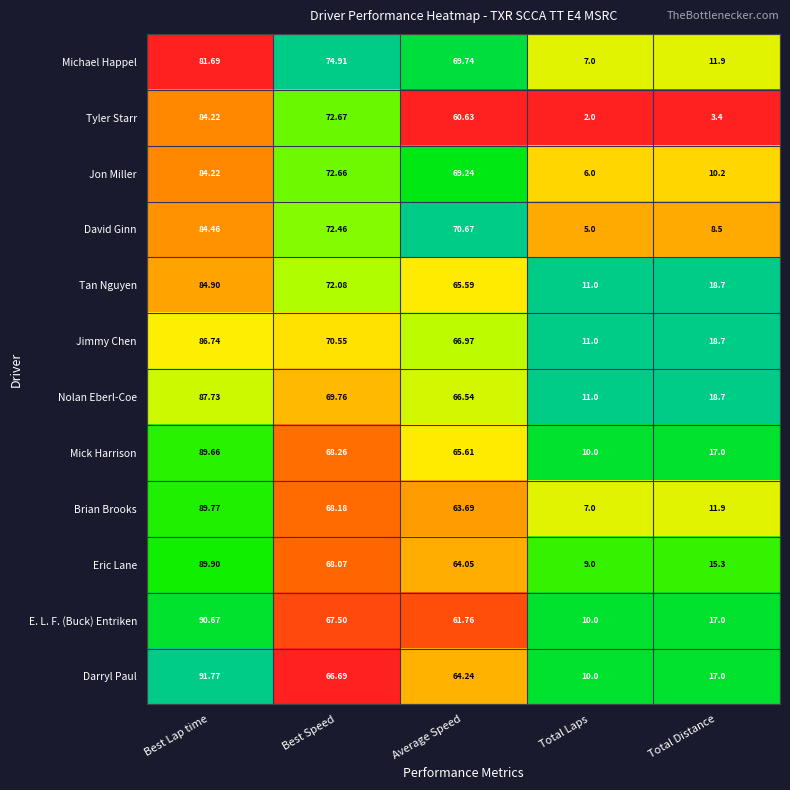

Which series changed the most between Best Speed and Average Speed?

Tyler Starr